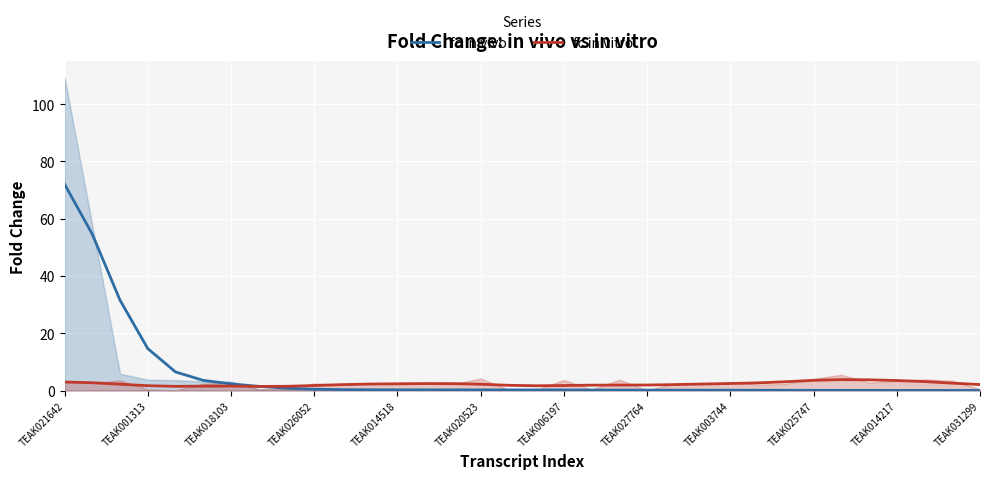

At how many categories does at least one series exceed 21?

3